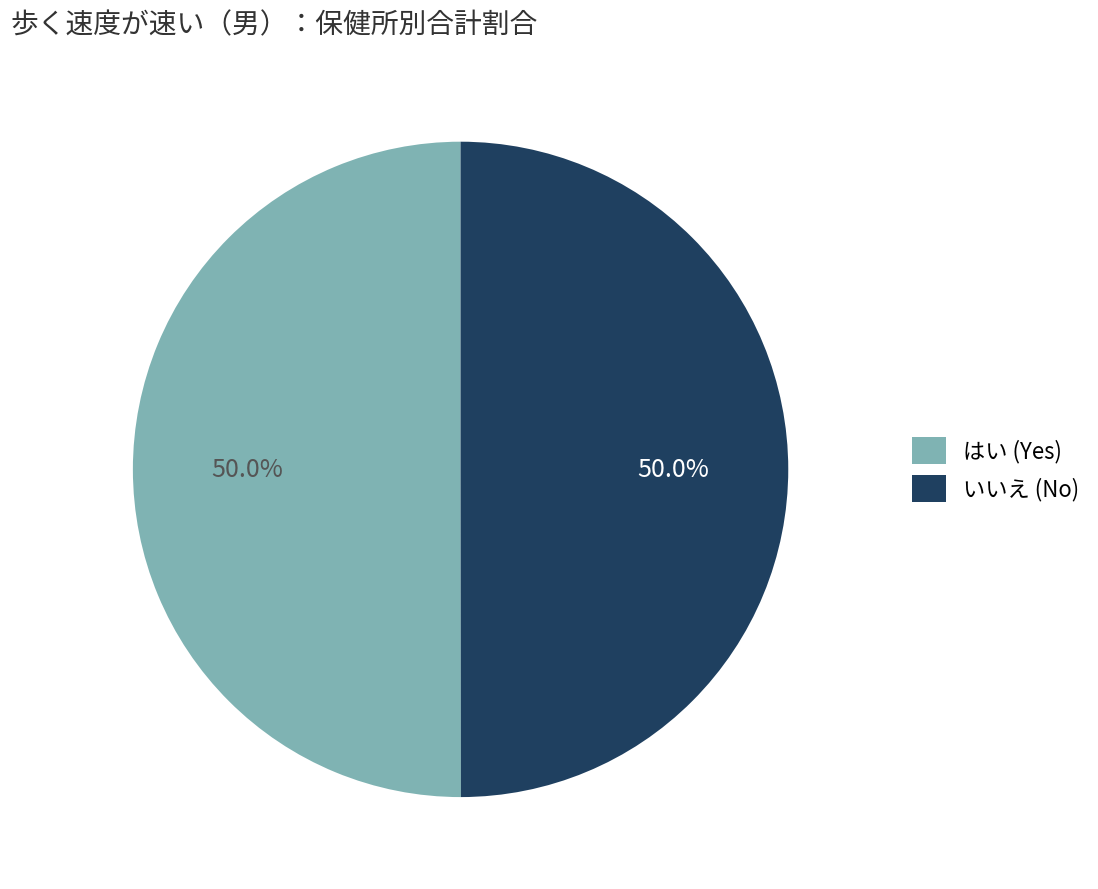

What portion of the pie excludes いいえ (No)?

50.0%